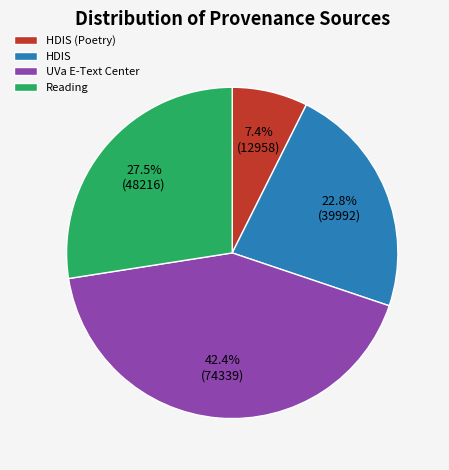

What portion of the pie excludes HDIS?

77.2%